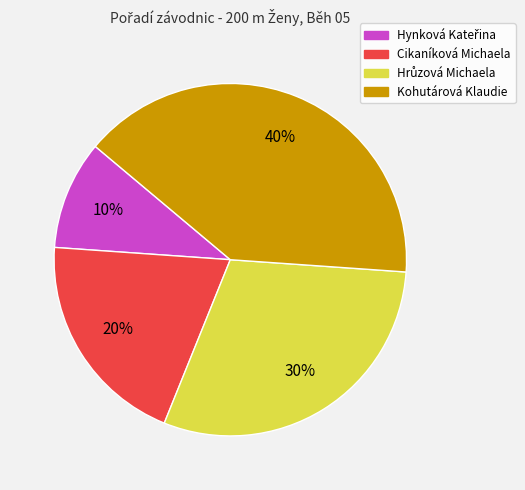

Is it true that Cikaníková Michaela is 8% of the pie?

False